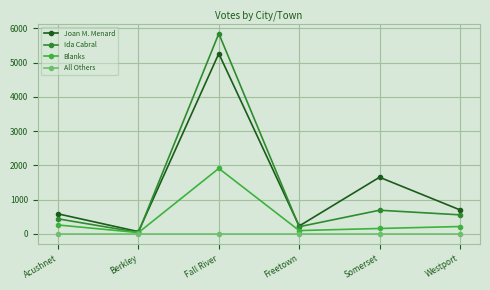

Where is the first local maximum for Ida Cabral?

Fall River